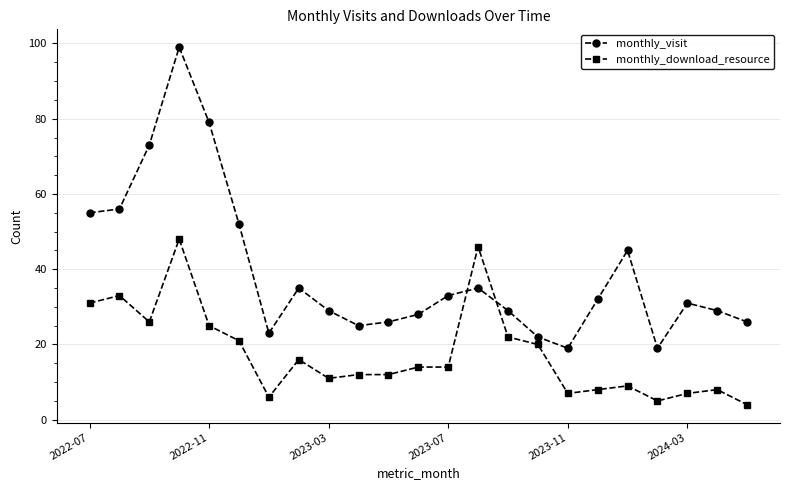

What is the average value of the monthly_visit series?

39